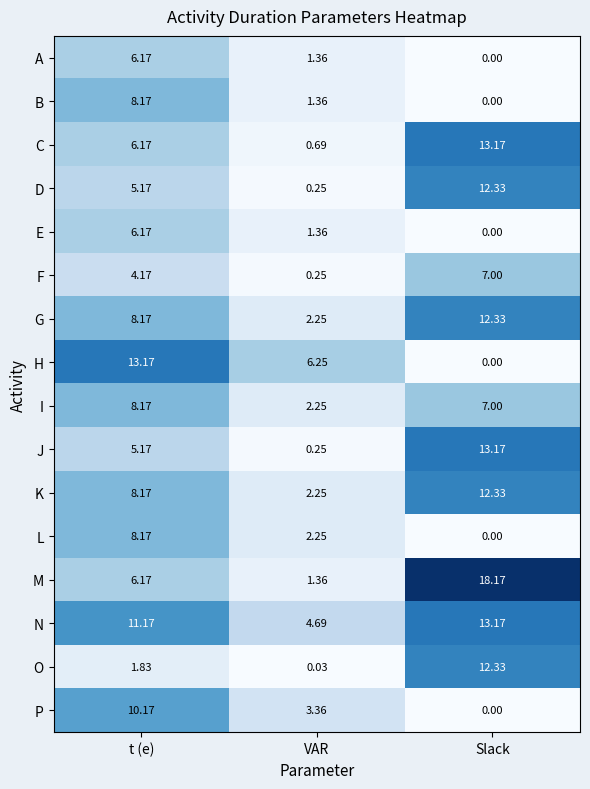

Rank the categories by D value from lowest to highest.

VAR, t (e), Slack